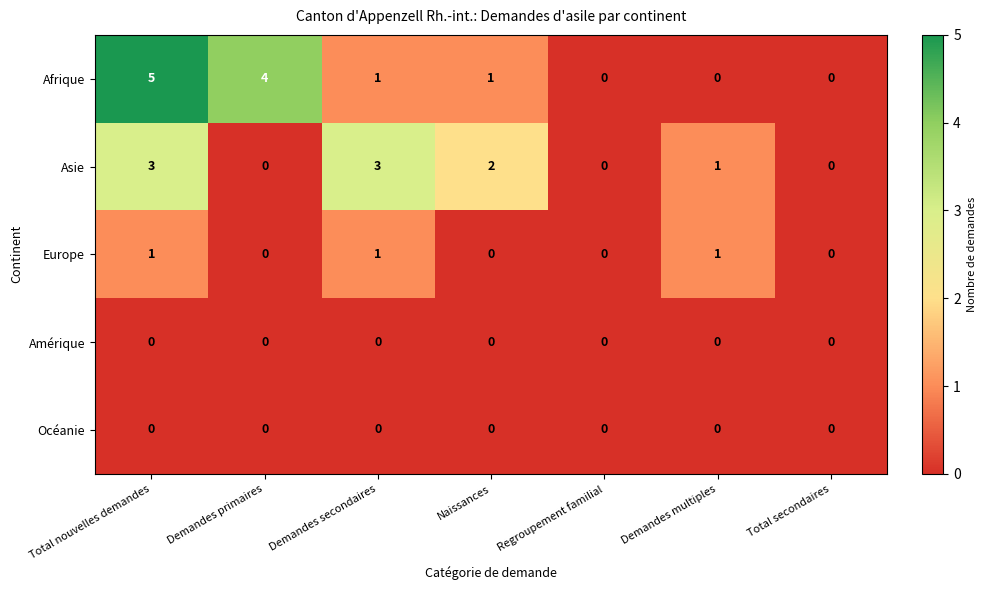

Is it true that Amérique equals 0 at Naissances?

True